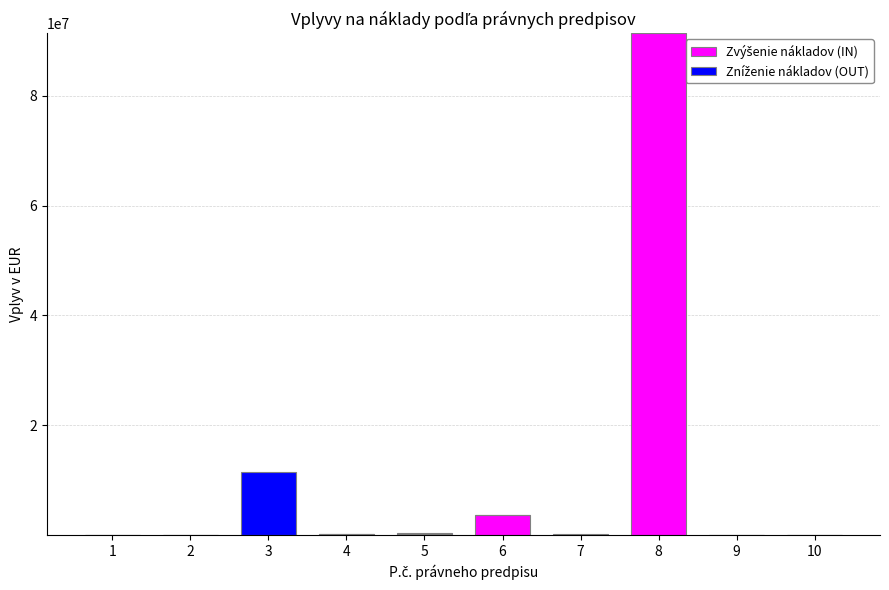

At which category is the sum across all series the highest?

8